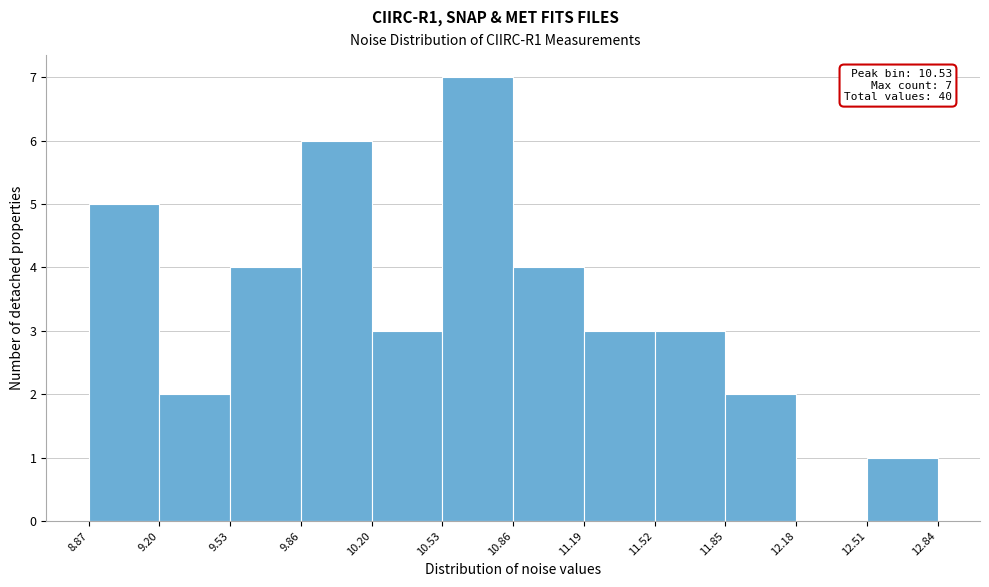

Which range on the x-axis has the tallest bar?

10.53 to 10.86